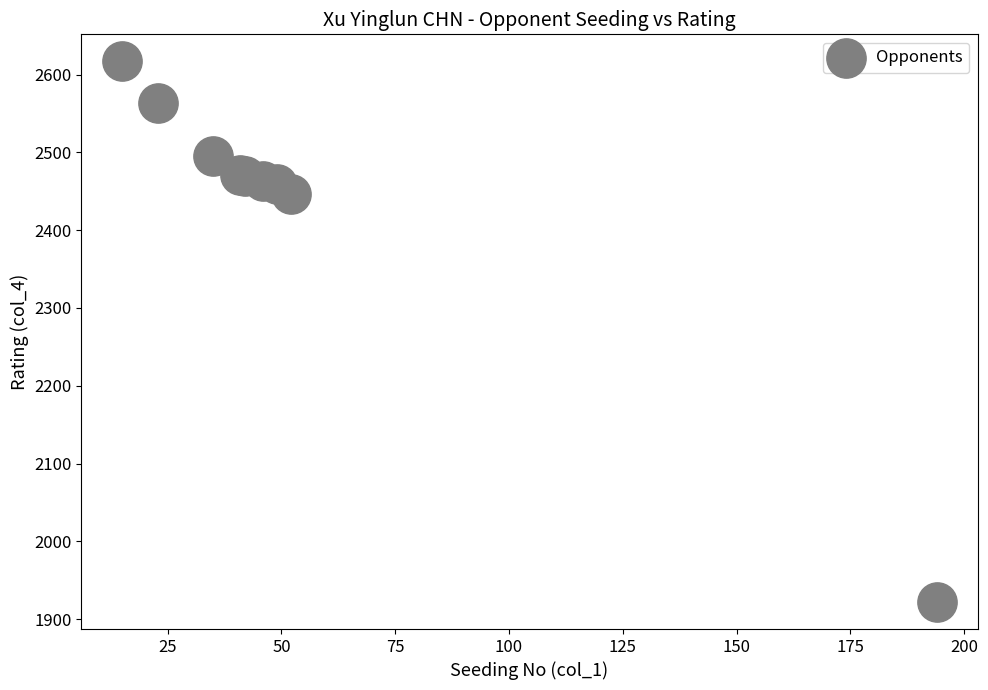

What Y value in the scatter plot is closest to 2269?

2446